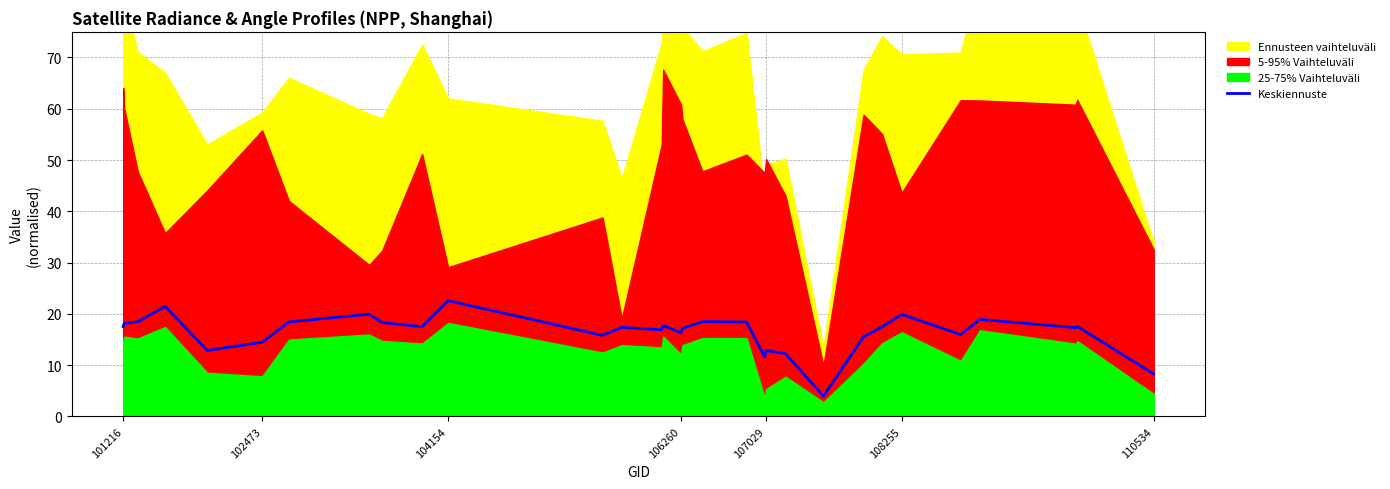

What is the sum of all values?

509.3